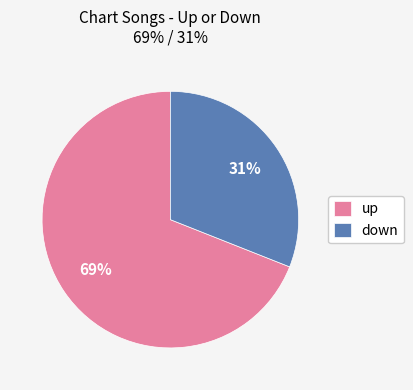

What is the smallest slice in the pie chart?

down